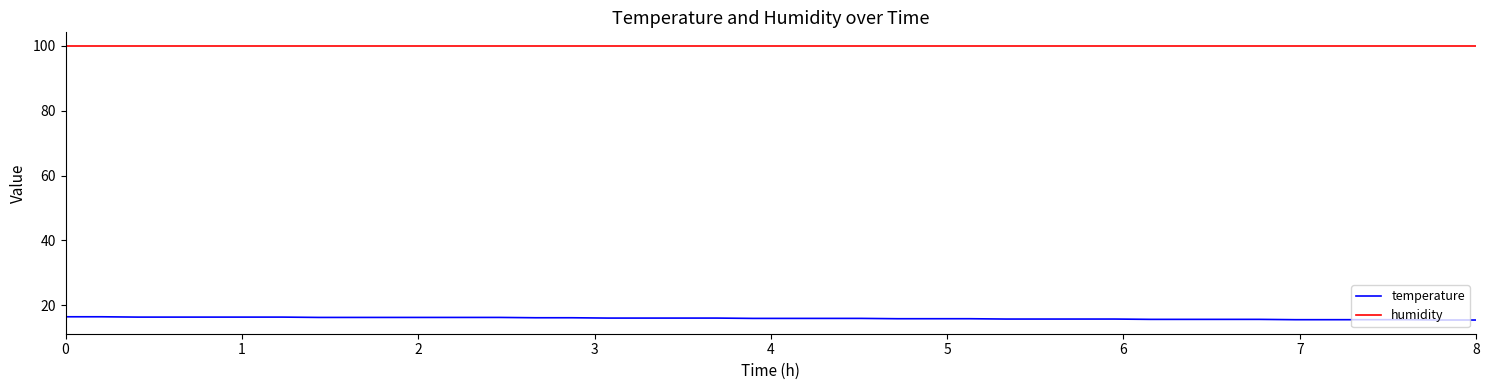

True or false: temperature and humidity cross at least once.

False